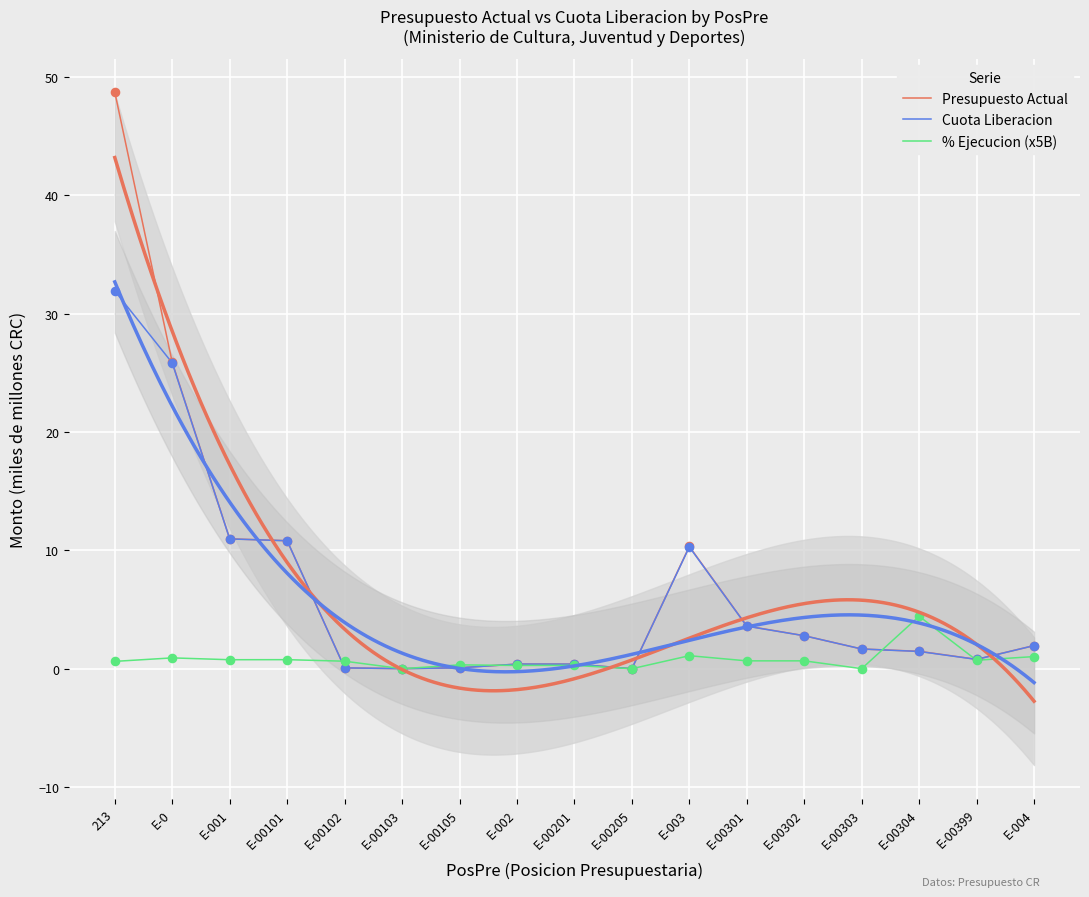

Is the value of % Ejecucion (x5B) at E-001 greater than the value of Presupuesto Actual at E-00301?

No